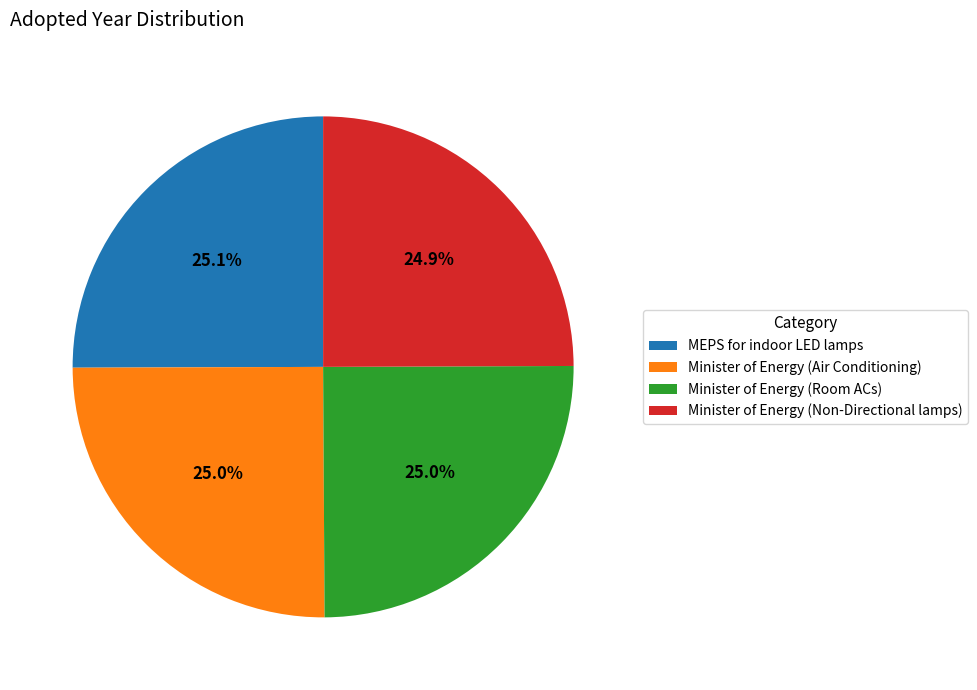

The MEPS for indoor LED lamps slice represents 15% of the pie. True or false?

False